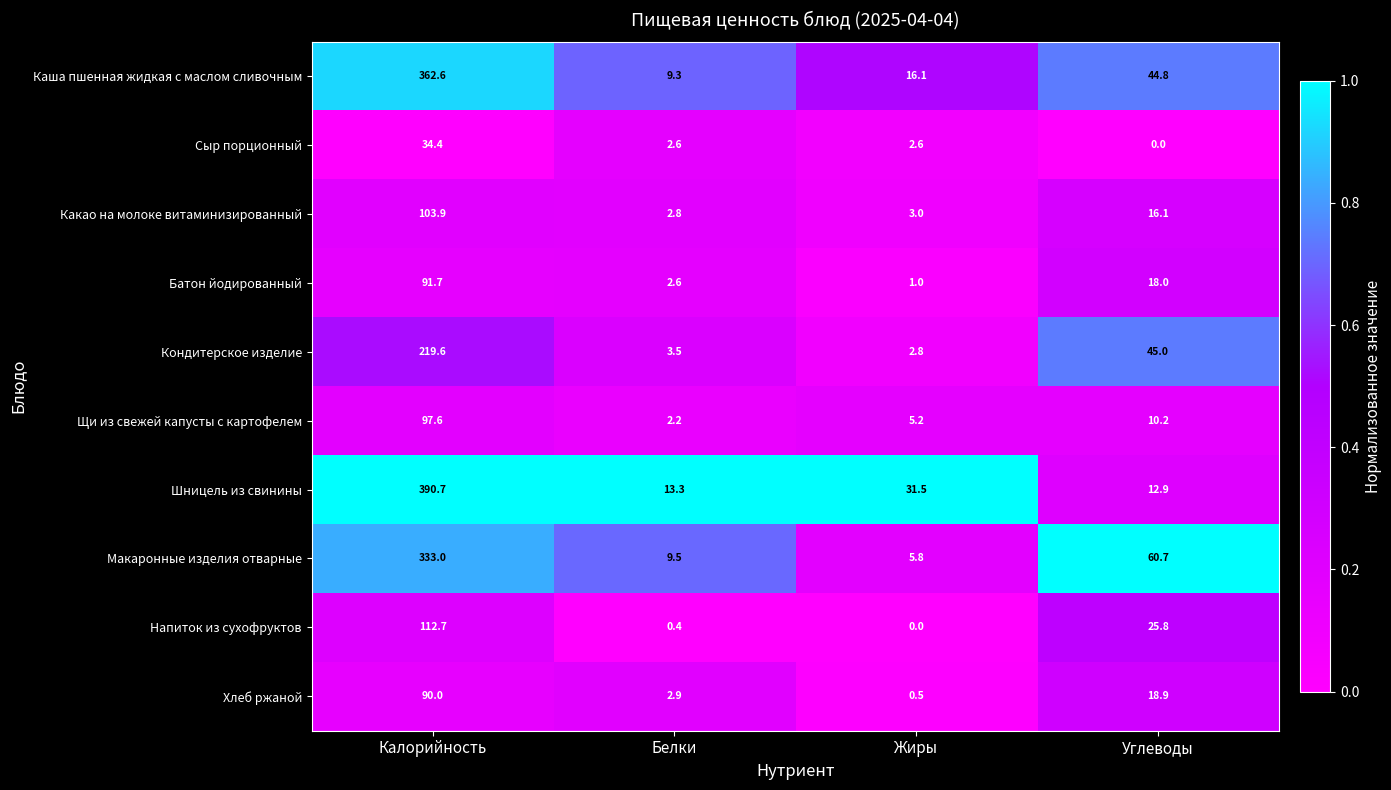

At which label does Напиток из сухофруктов first exceed 25?

Калорийность